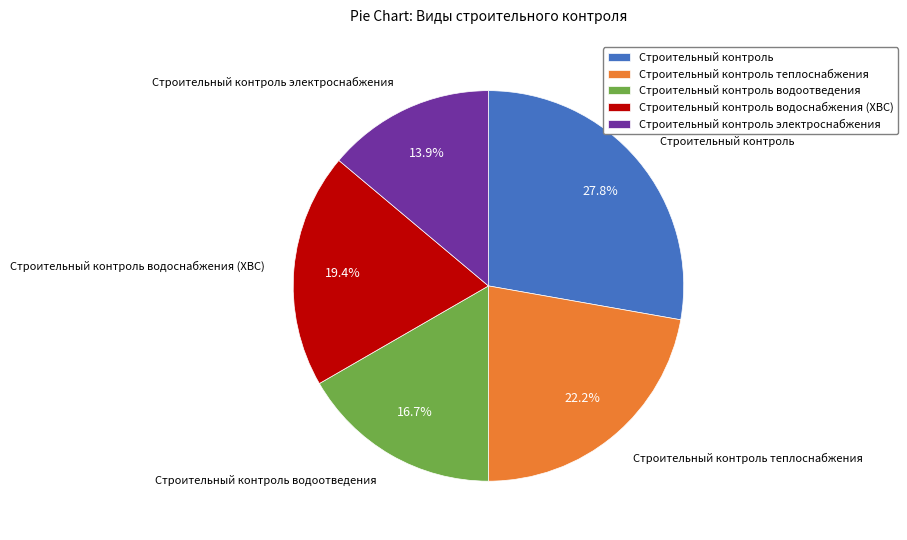

Which slice is the smallest?

Строительный контроль электроснабжения